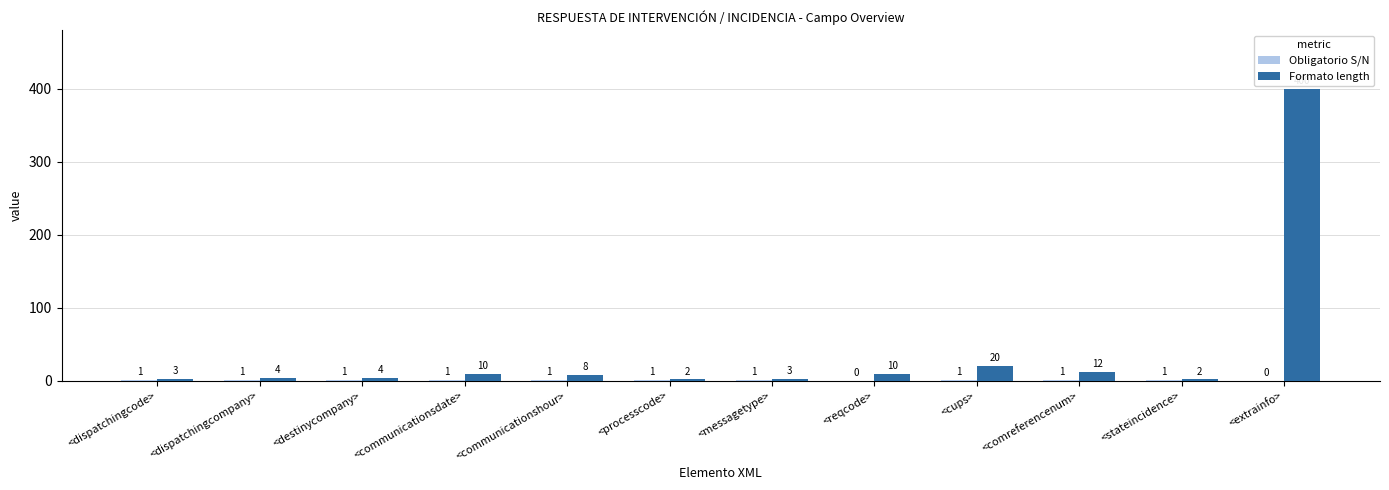

The value of Formato length at <extrainfo> is 92. True or false?

False